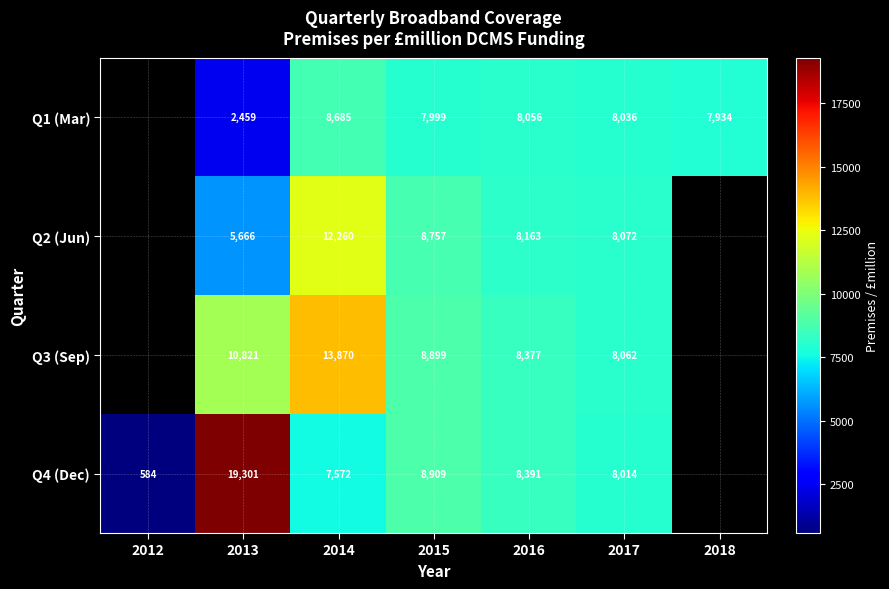

Between 2013 and 2017, which series saw the biggest shift?

Q4 (Dec)